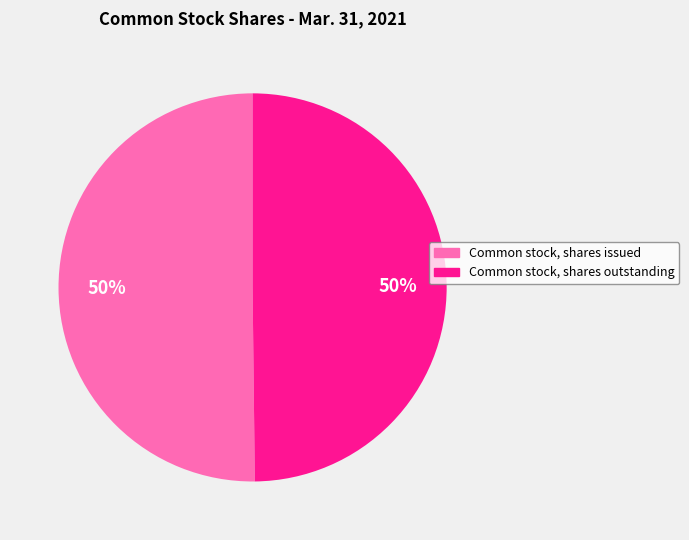

Is it true that Common stock, shares issued is 50% of the pie?

True